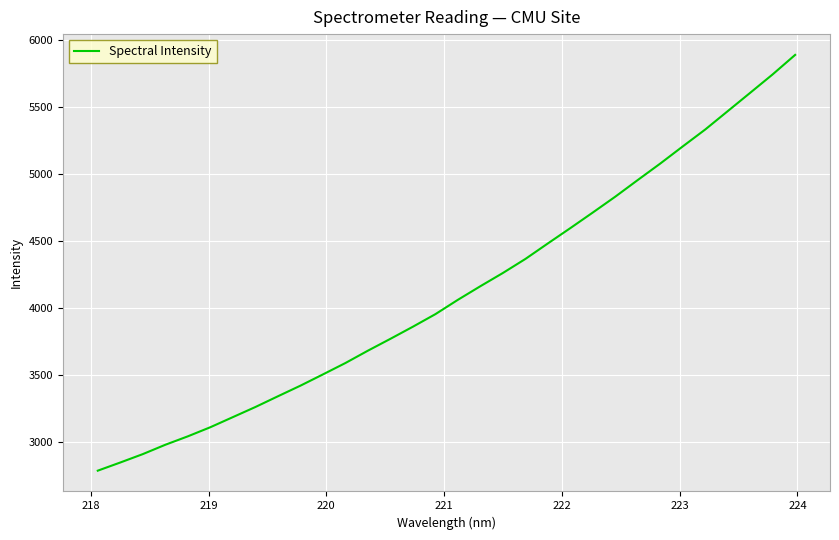

How many lines are shown in the chart?

1